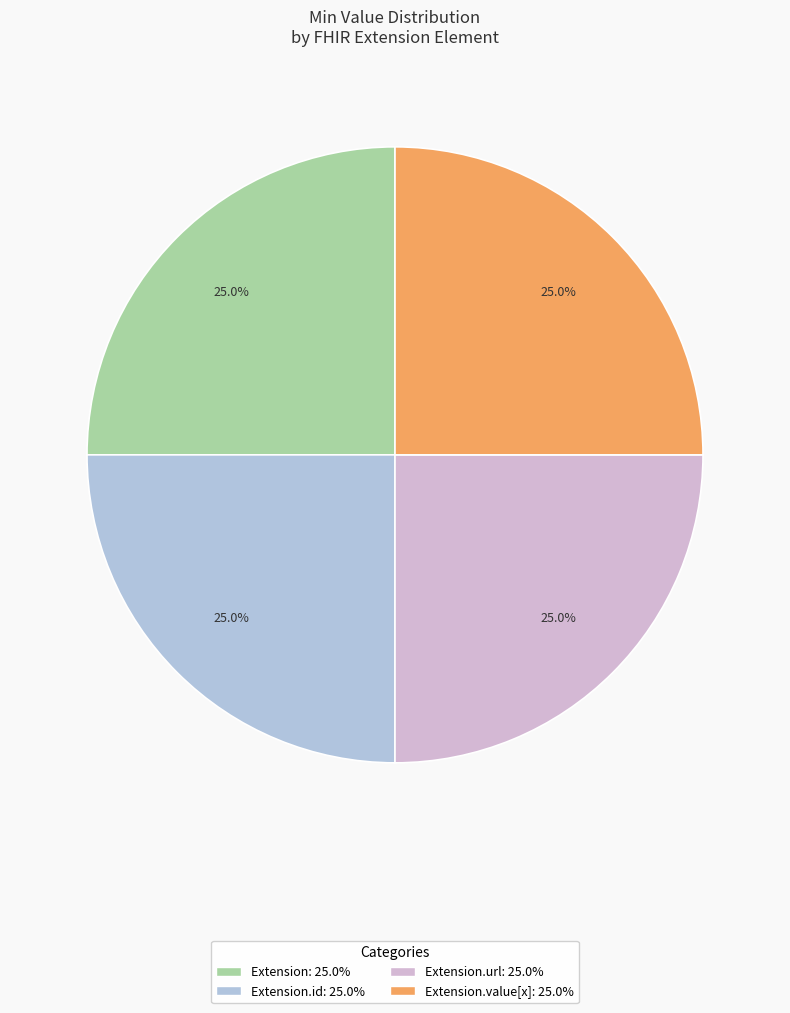

Does any single category account for the majority?

No